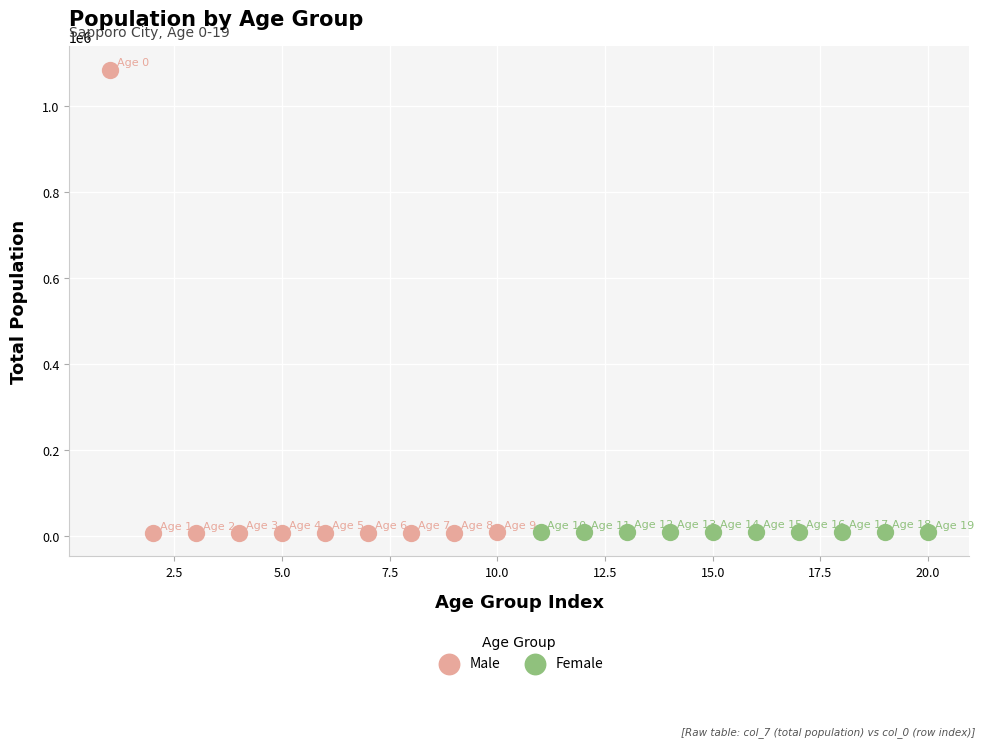

Which series contains the highest Y value?

Male